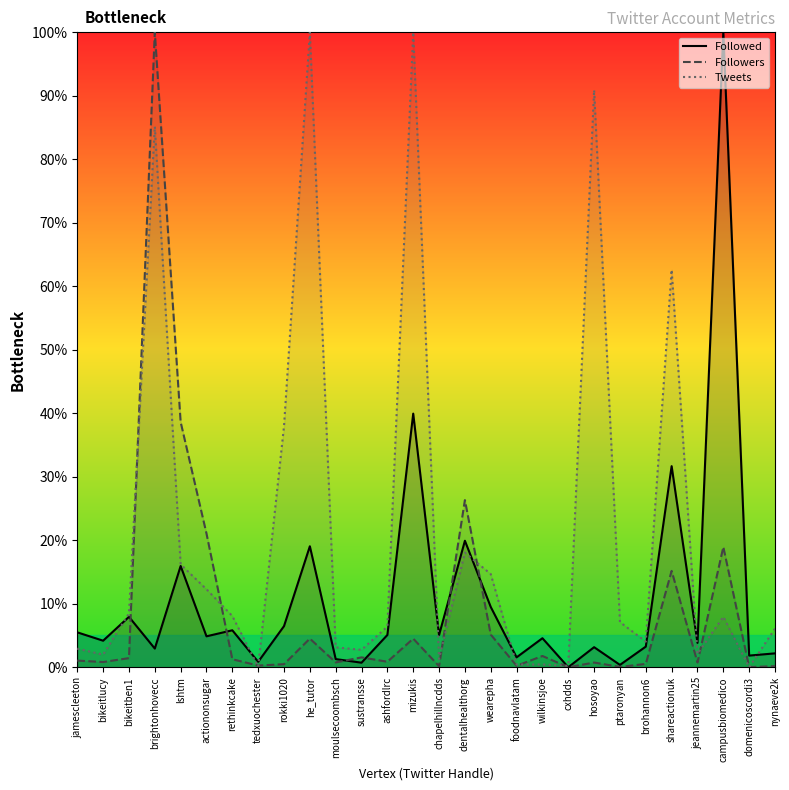

What is the difference between the maximum and minimum values in the Followers series?

100.0